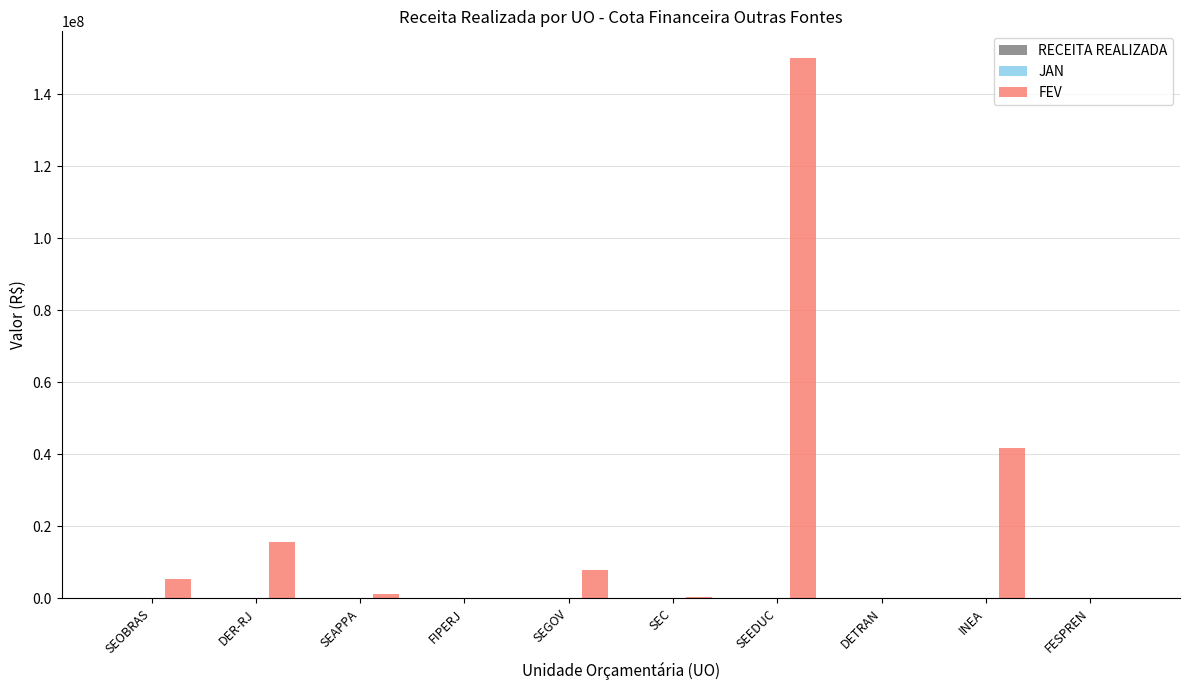

The value at DER-RJ is 25603074.4. True or false?

False